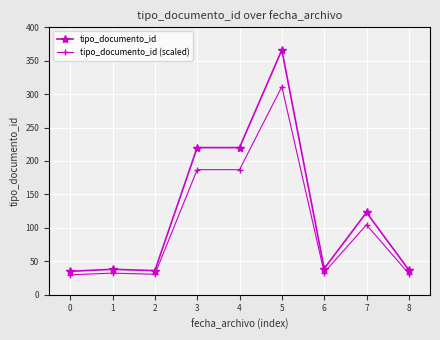

What is the spread (max minus min) of values at 1?

5.7